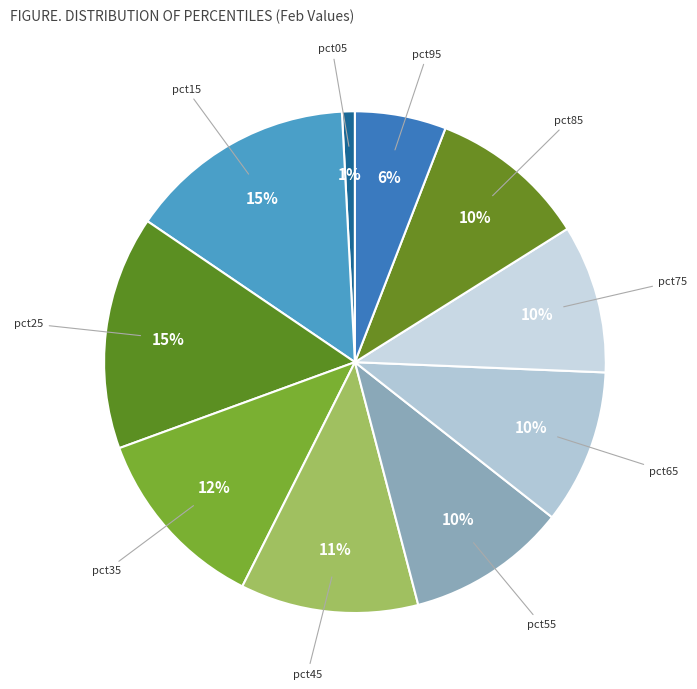

The pct85 slice represents 16% of the pie. True or false?

False